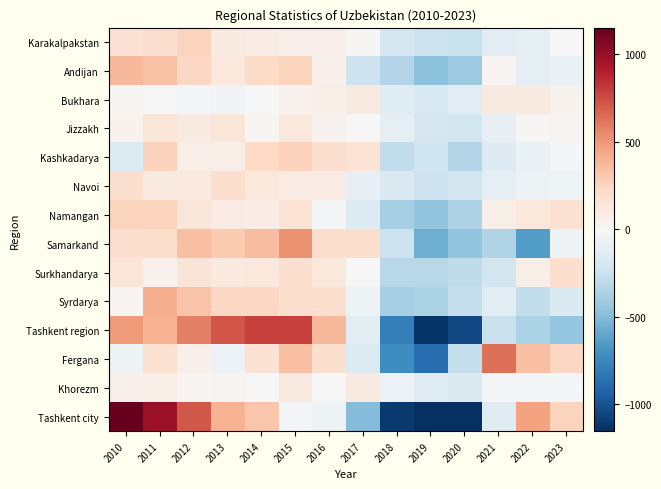

What is the difference between the highest and lowest values at 2013?

798.4